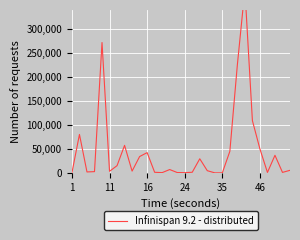

Is this an area chart (filled region under the line)?

No